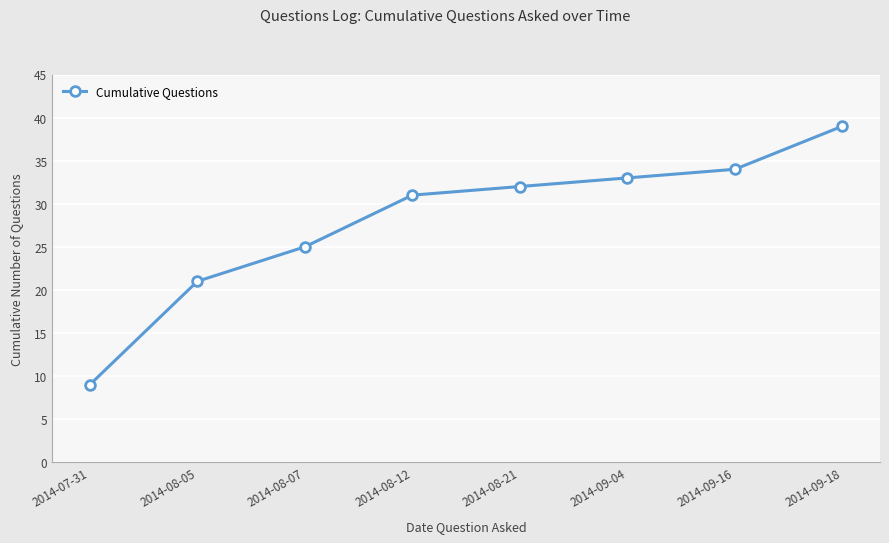

How many data points are less than 32?

4